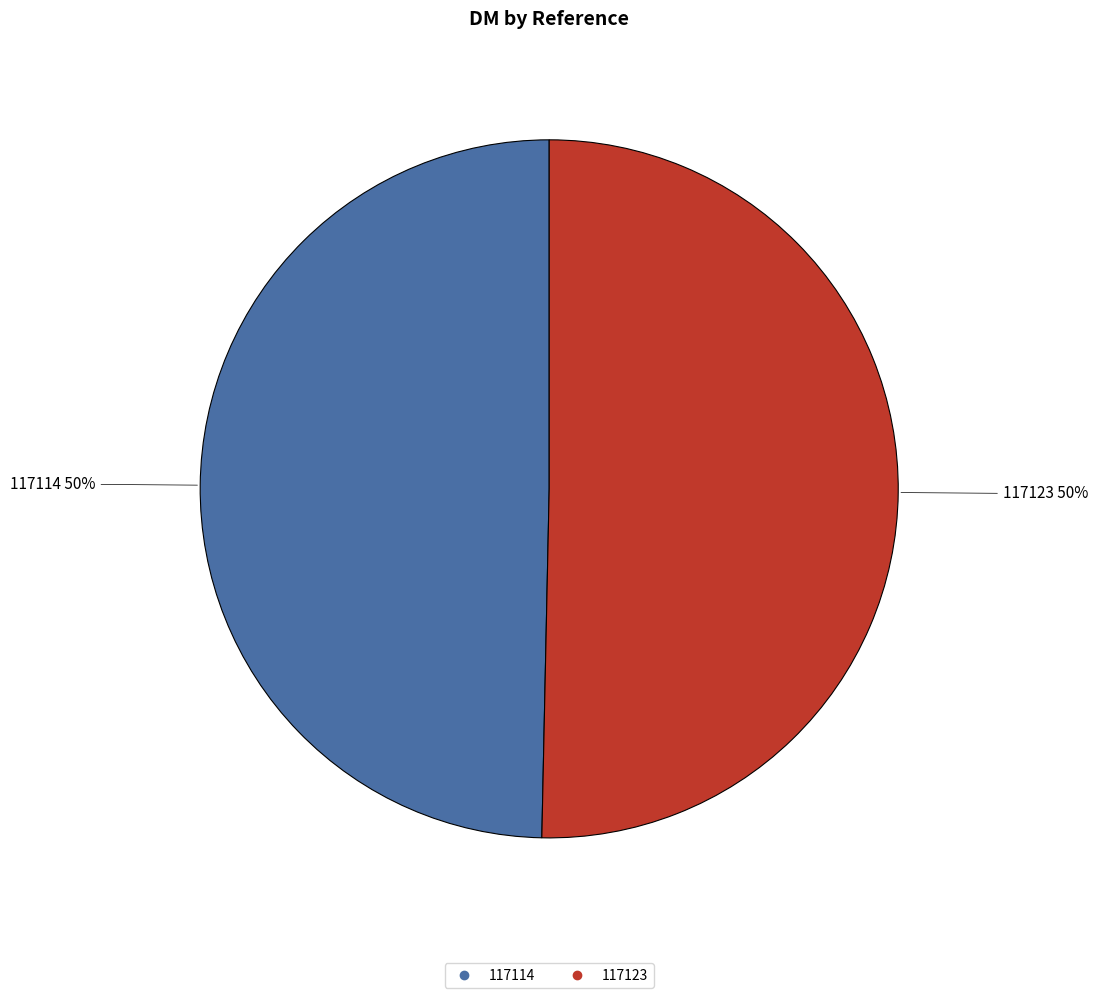

Do 117123 and 117114 together represent more than half of the pie?

Yes